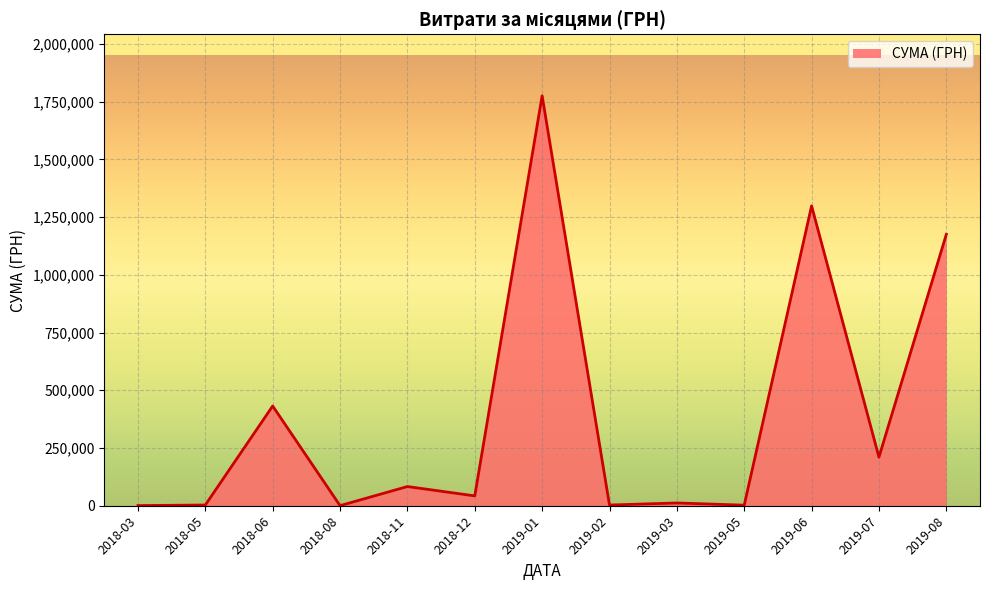

The value at 2018-06 is 660701.2. True or false?

False